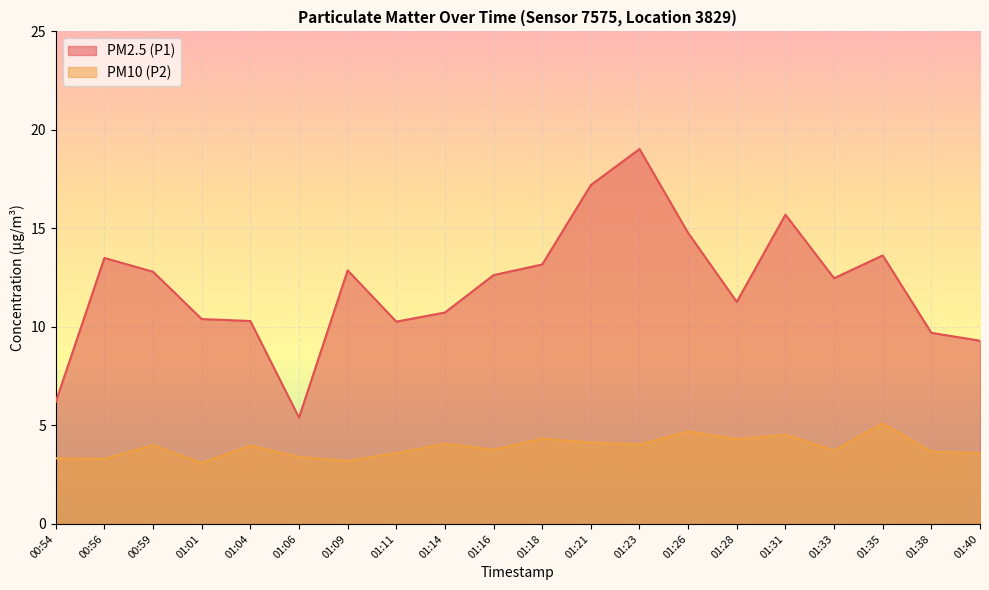

True or false: PM2.5 (P1) and PM10 (P2) intersect in this chart.

False